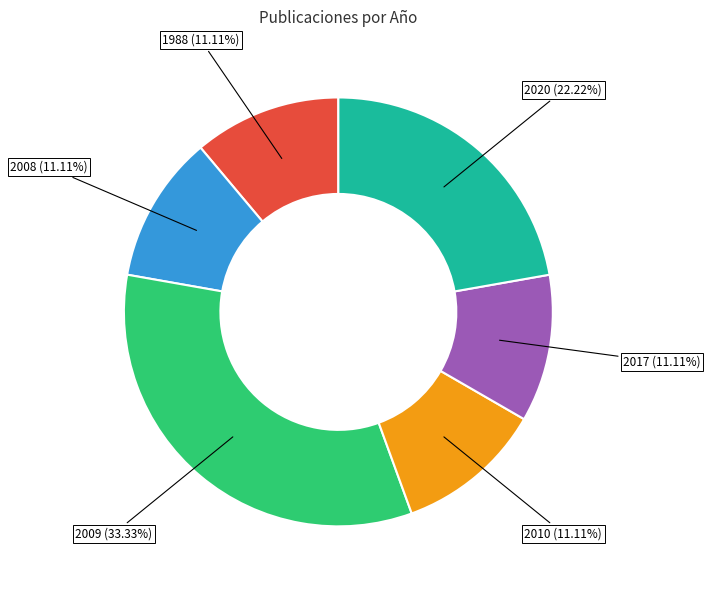

Does any single category account for the majority?

No